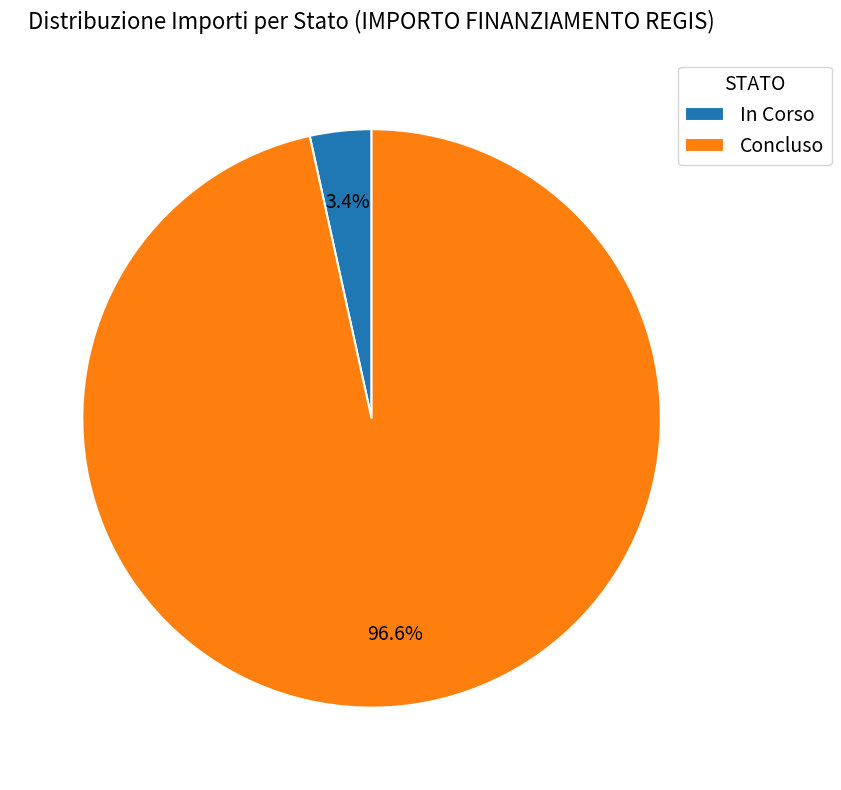

Does any single category account for the majority?

Yes